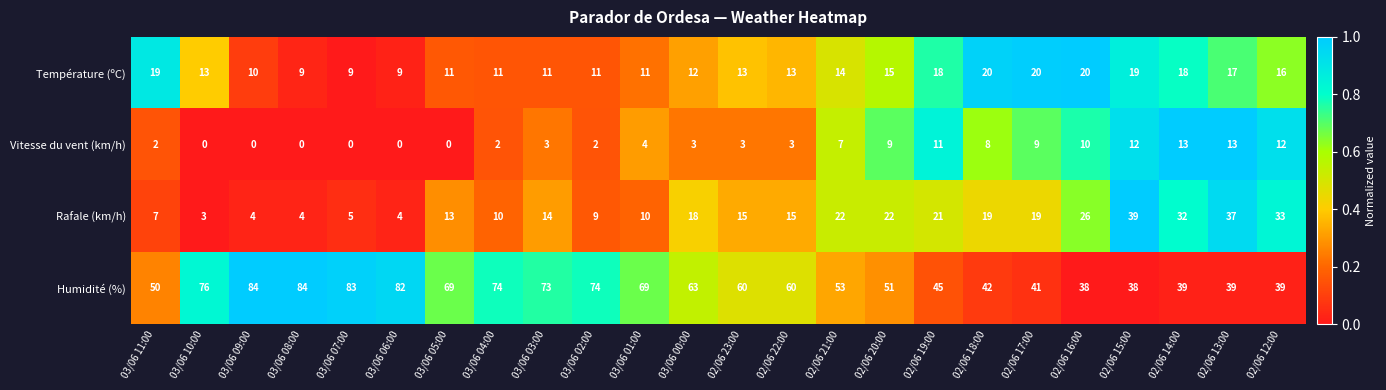

What is the spread (max minus min) of values at 03/06 11:00?

48